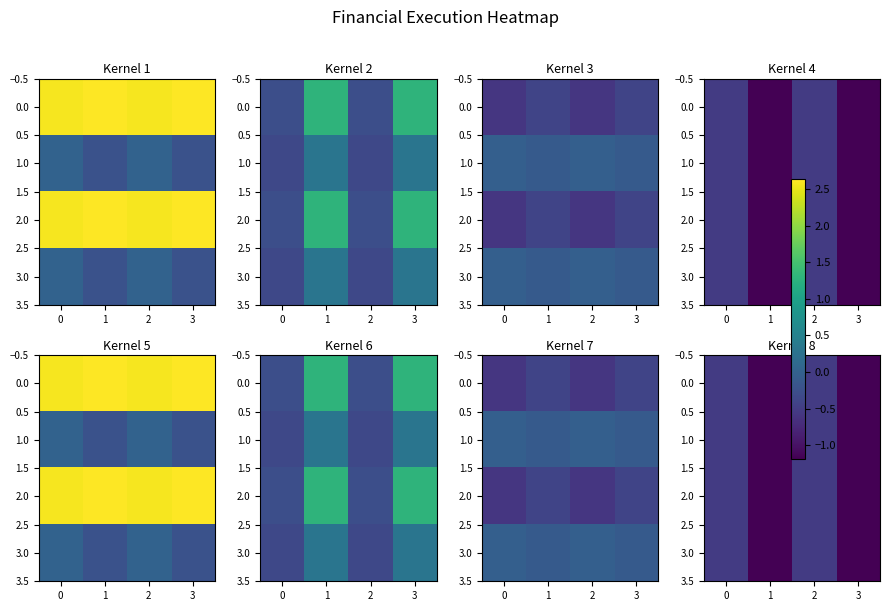

What is the smallest value displayed?

-1.2